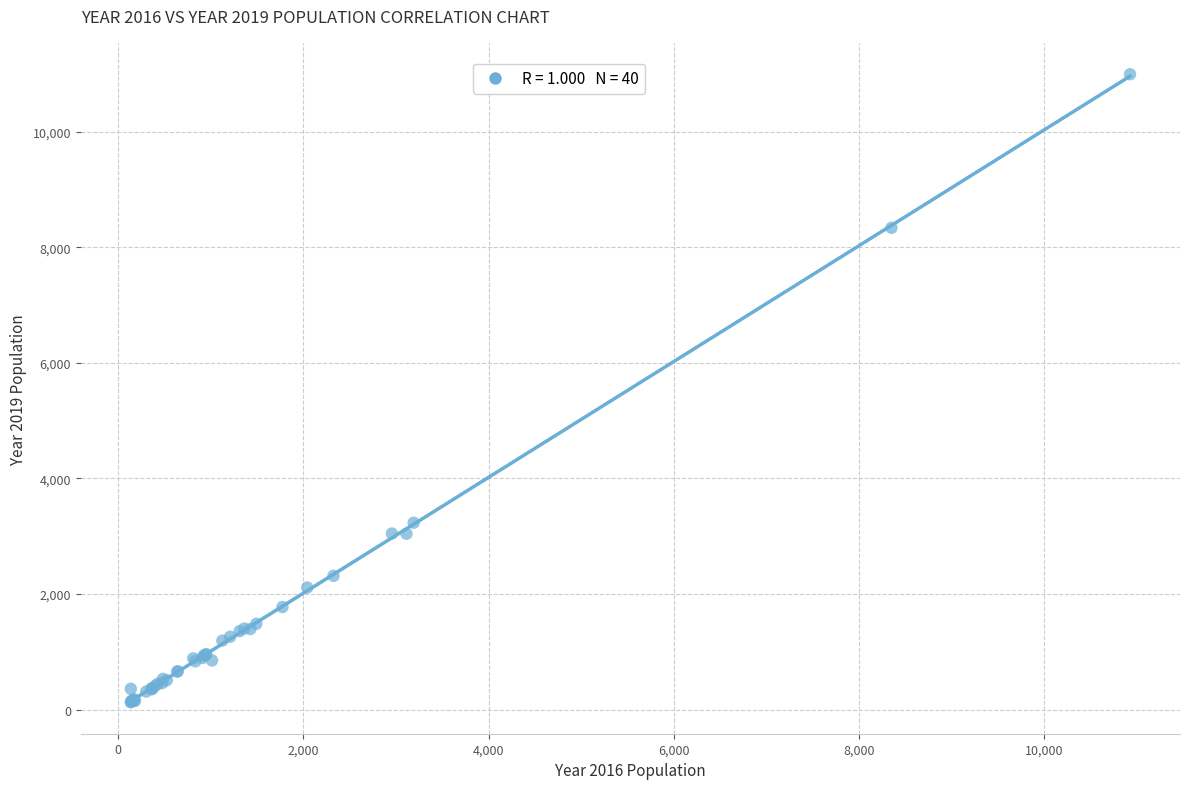

What Y value in the scatter plot is closest to 5559?

3233